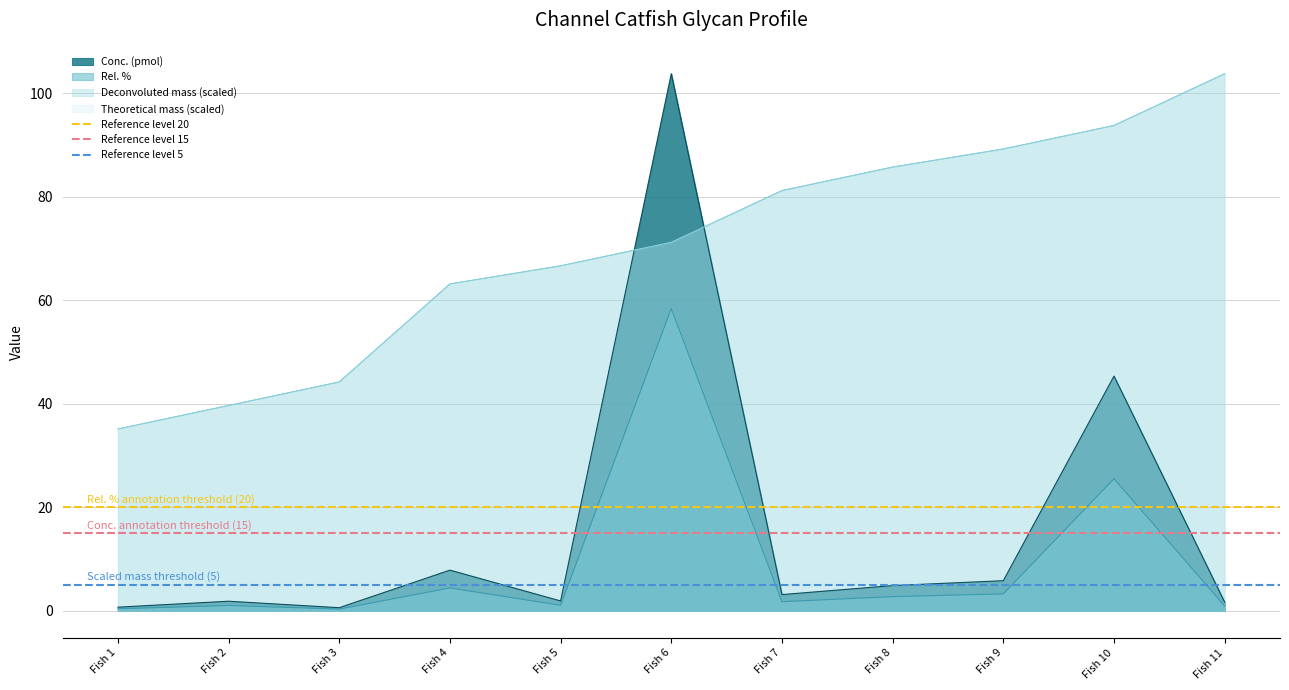

Is the value of Deconvoluted mass (scaled) at Fish 1 greater than the value of Conc. (pmol) at Fish 5?

Yes